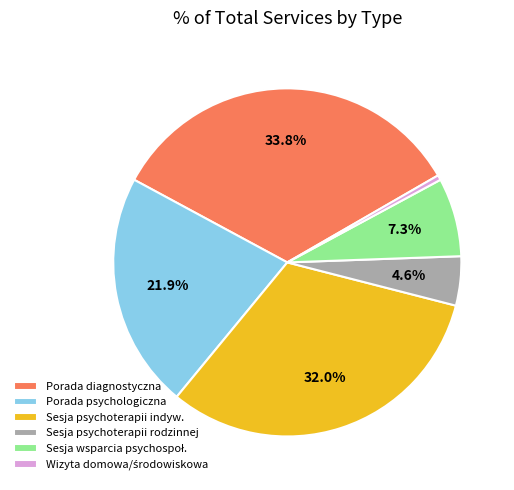

How many slices are in this pie chart?

6